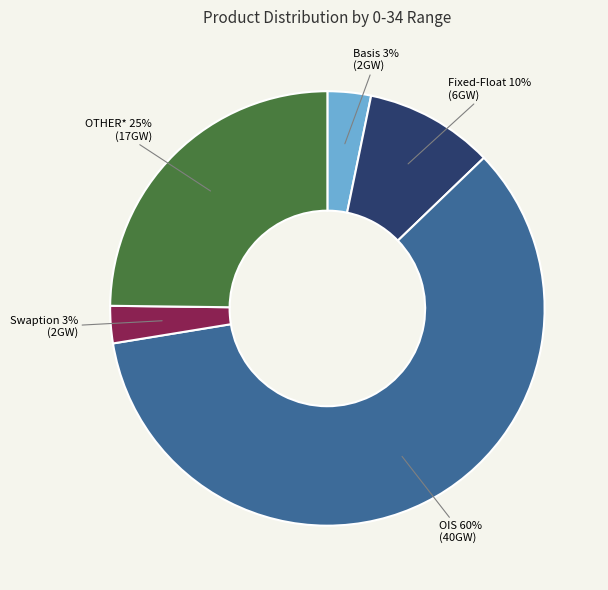

Is there a majority slice in this chart?

Yes